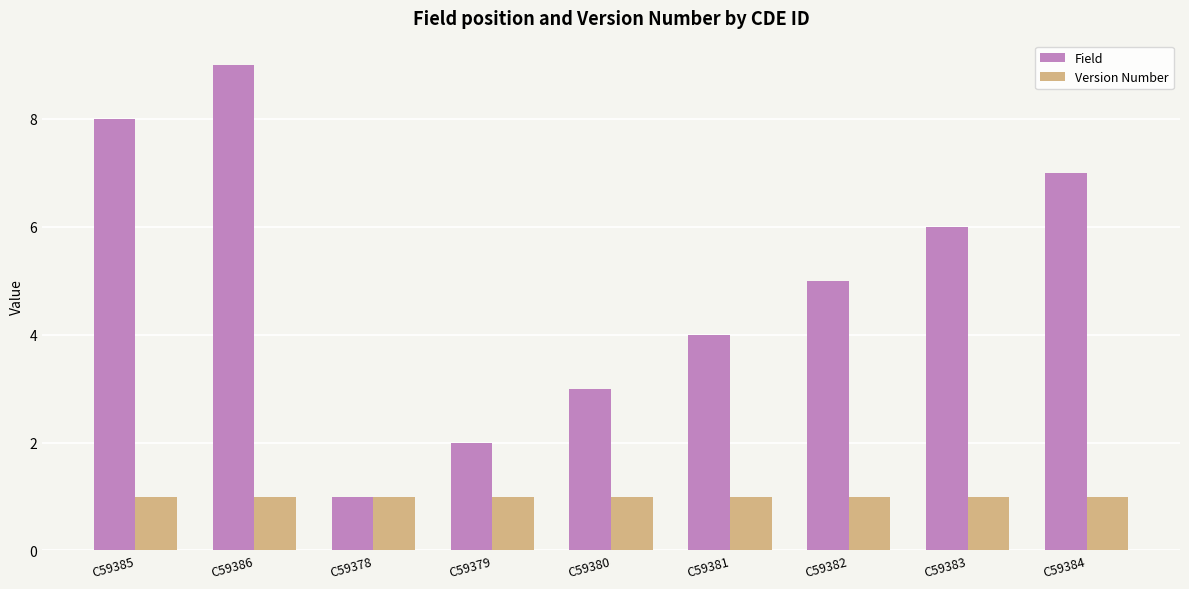

What is the label of the 8th bar from the left?

C59383